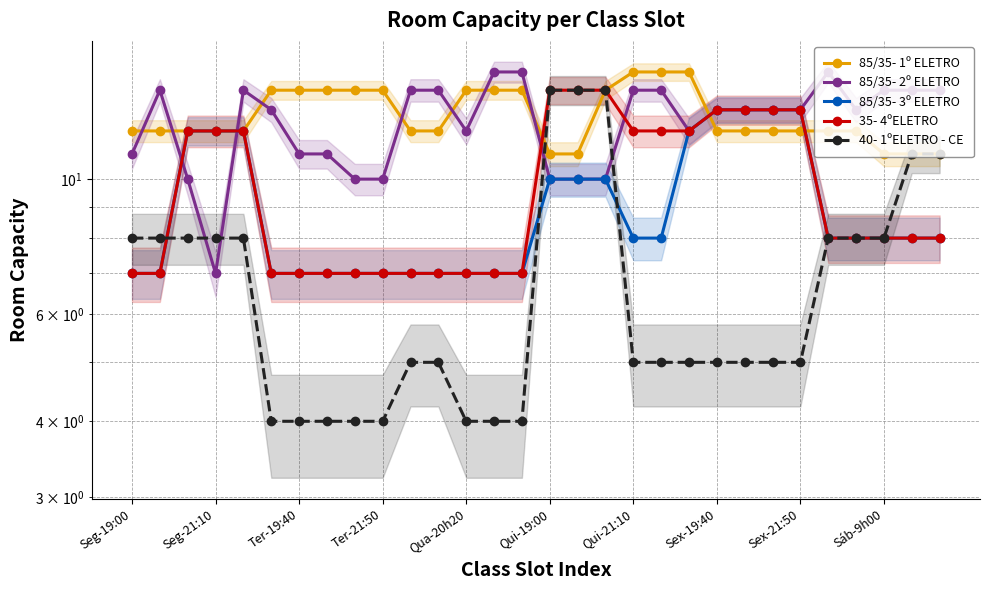

What is the lowest value of the 35- 4ºELETRO series?

7